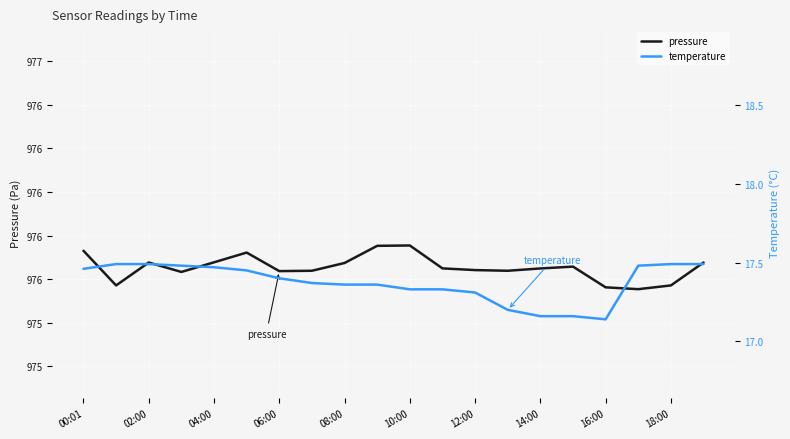

Reading left to right, transcribe all the data shown in this chart.

pressure: 97613.1	97597.2	97607.7	97603.3	97607.8	97612.2	97603.7	97603.9	97607.4	97615.3	97615.5	97605.0	97604.2	97603.9	97604.9	97605.8	97596.3	97595.4	97597.2	97607.7
temperature: 17.5	17.5	17.5	17.5	17.5	17.4	17.4	17.4	17.4	17.4	17.3	17.3	17.3	17.2	17.2	17.2	17.1	17.5	17.5	17.5